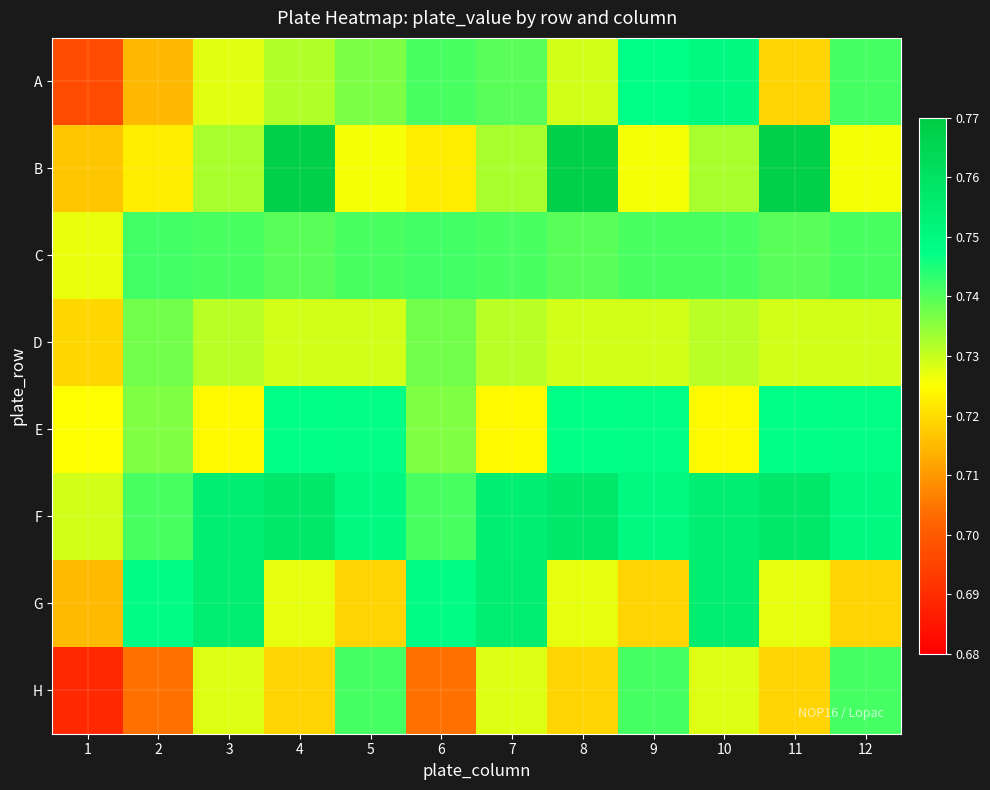

At which category is the sum across all series the highest?

4